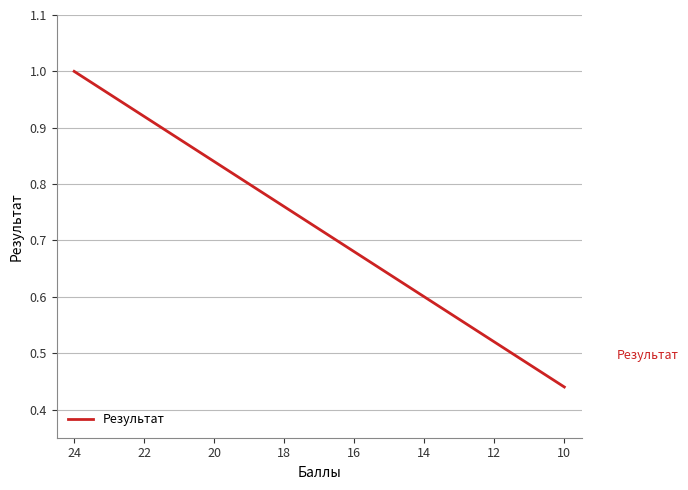

What is the difference between the maximum and minimum values?

0.6